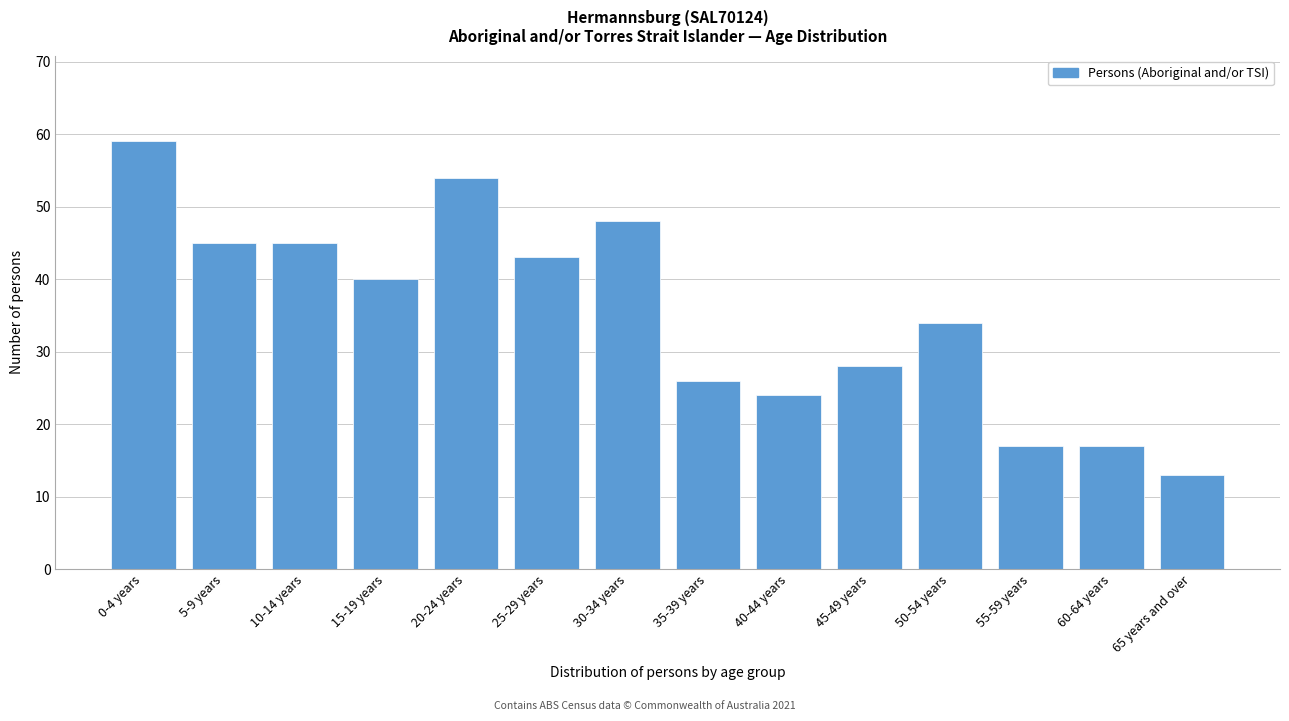

Reading right to left, extract all data points from this chart.

13	17	17	34	28	24	26	48	43	54	40	45	45	59